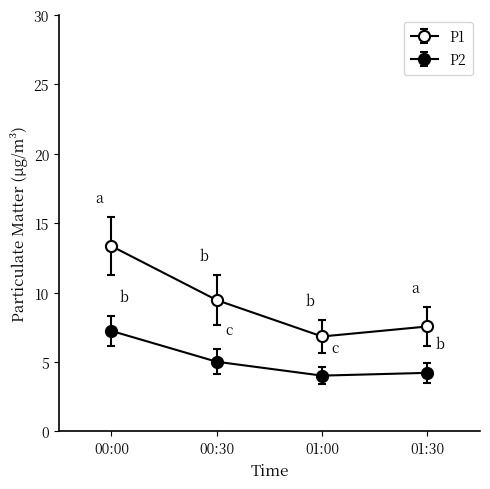

Does the chart have visible grid lines?

No